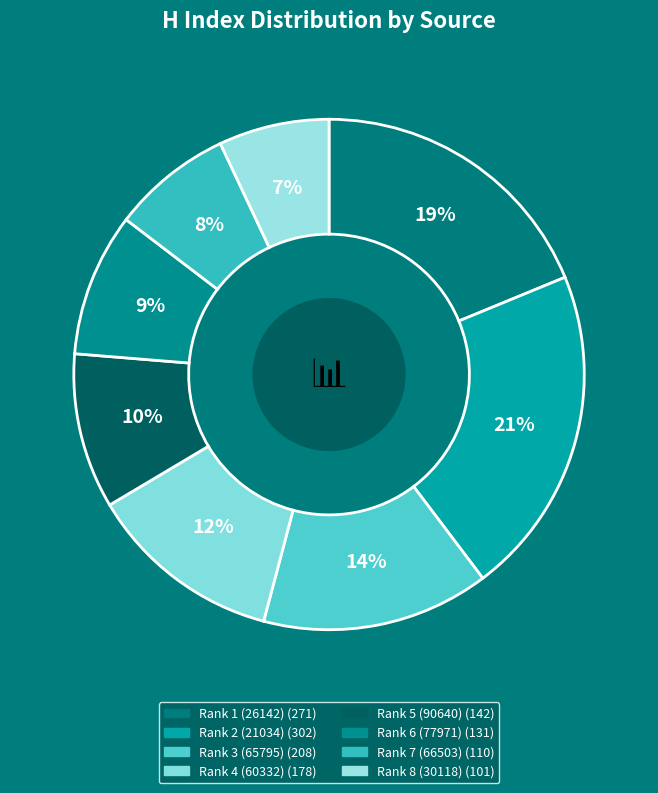

How many slices are in this pie chart?

8